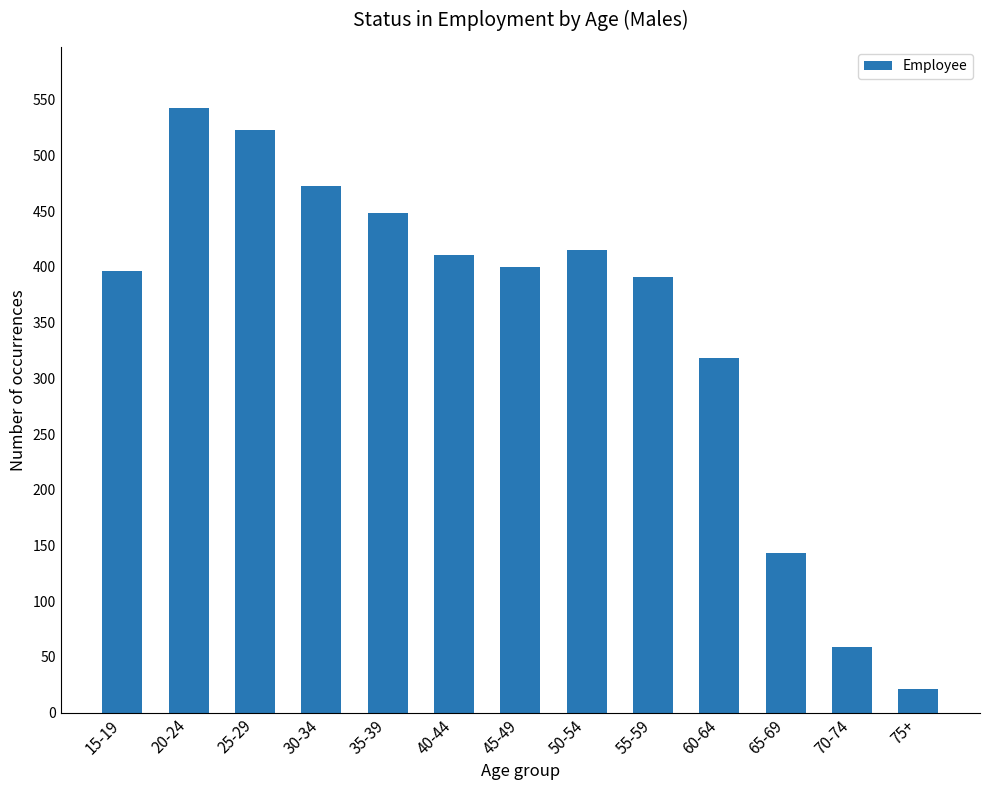

What is the maximum value shown in the chart?

543